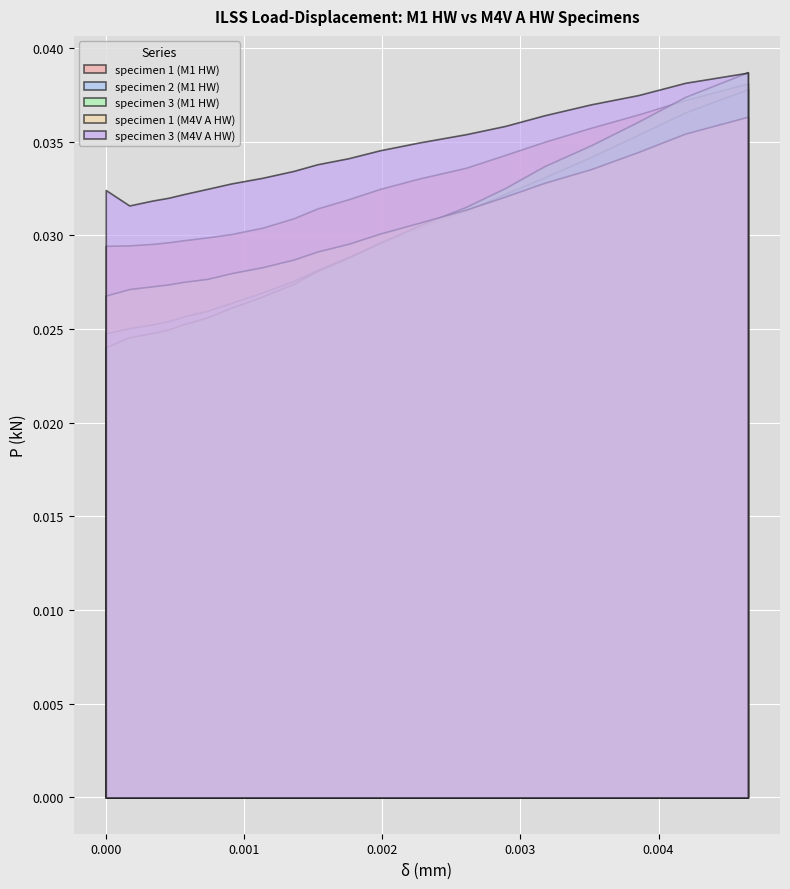

Is the value of specimen 1 (M1 HW) at 8 greater than the value of specimen 3 (M4V A HW) at 13?

No